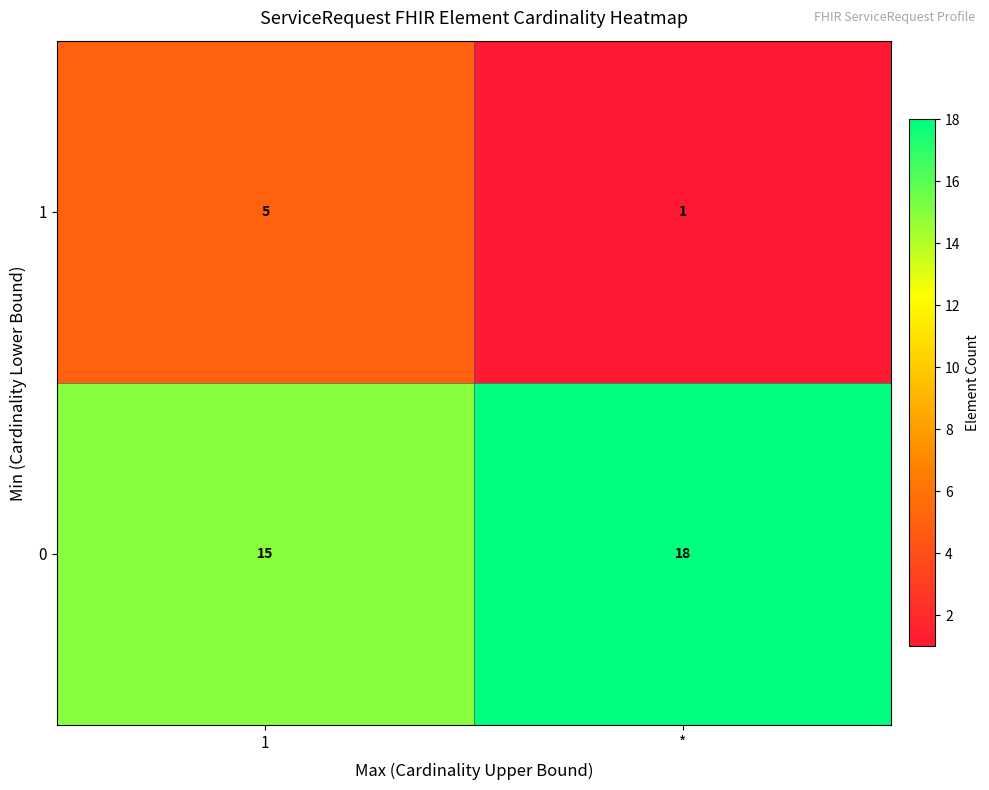

Read the 1 value at 1.

5